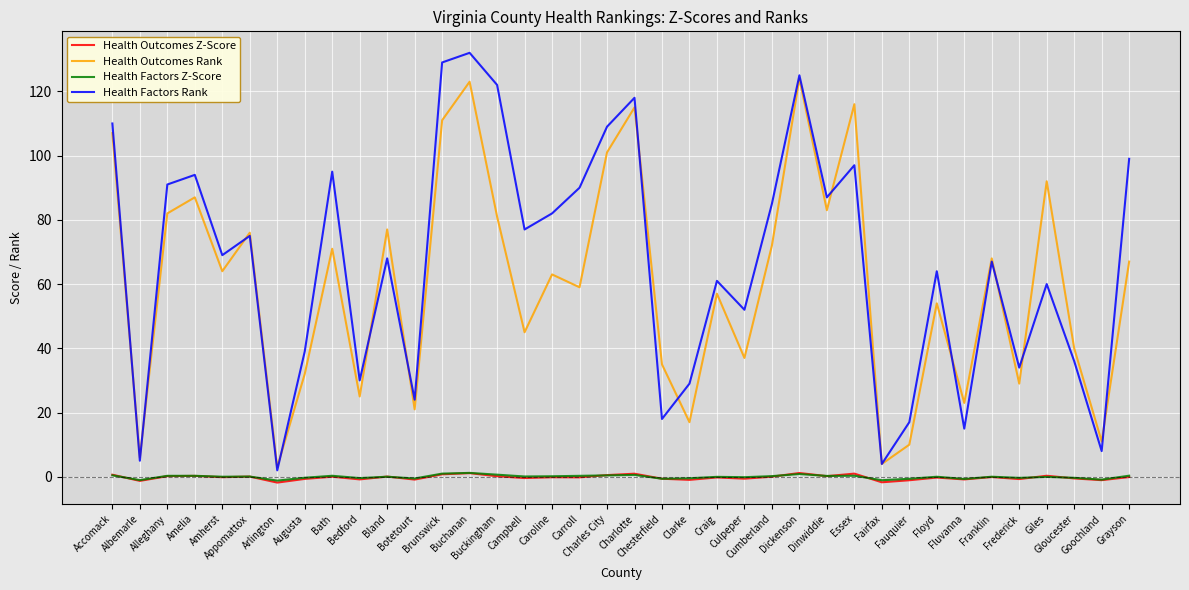

Which series has the largest range (max minus min)?

Health Factors Rank